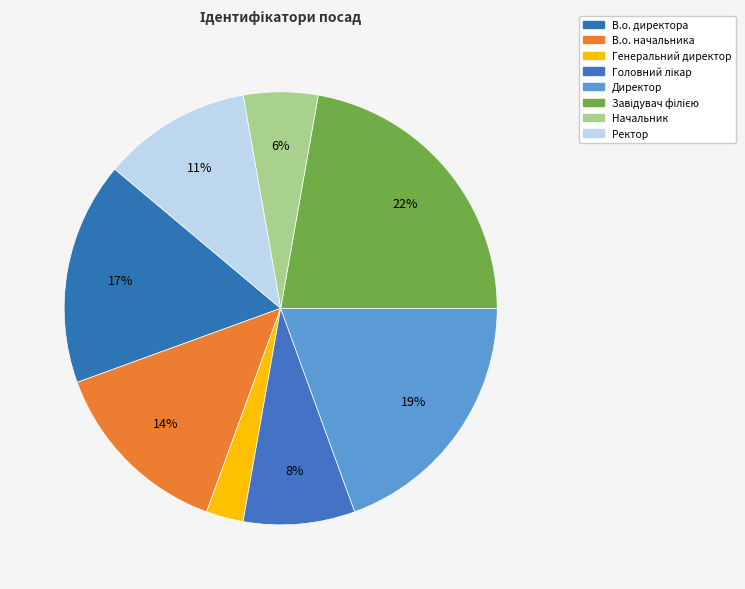

How many segments does this pie chart have?

8